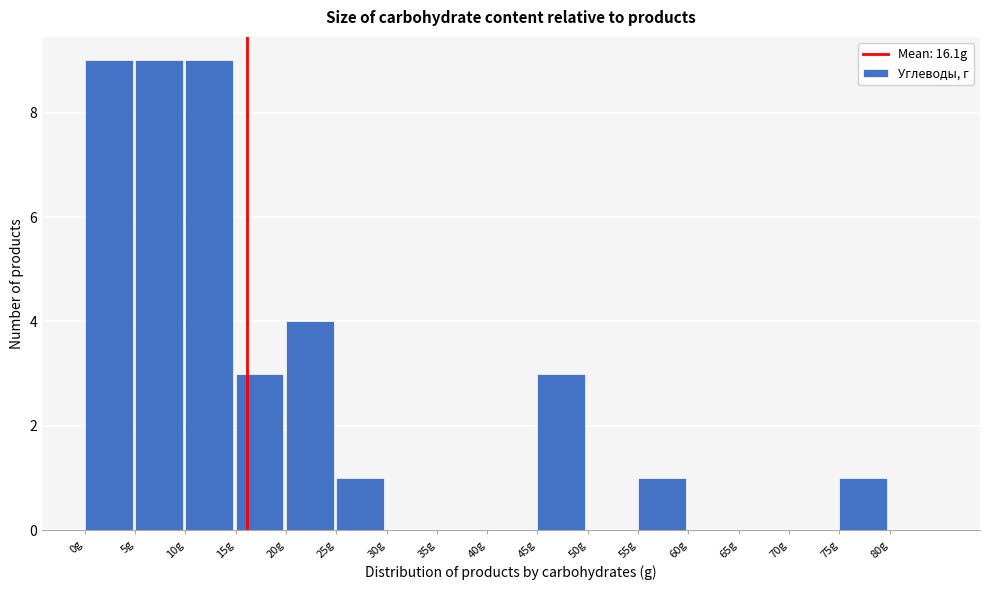

What is the height of the bar covering 5 to 10 on the x-axis? The values are not printed on the chart, so give them approximately, as read against the axis.

9